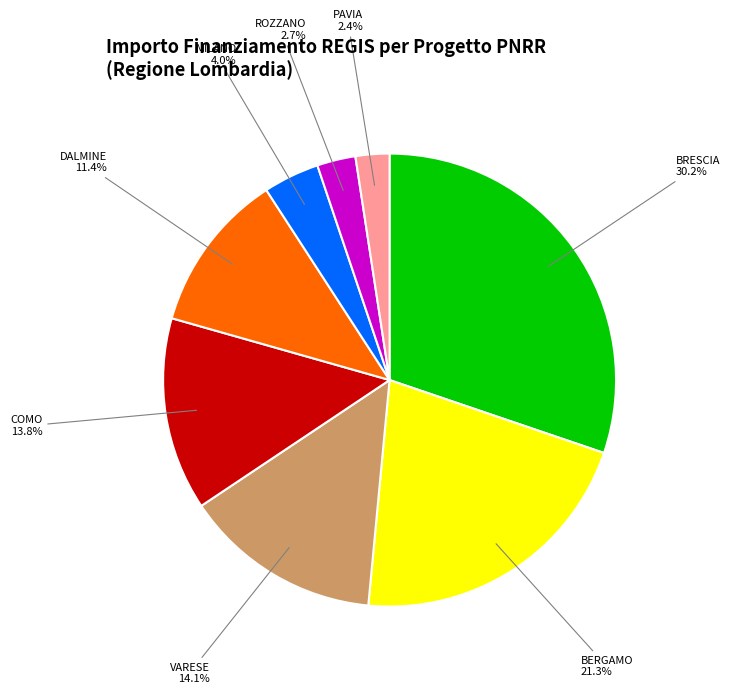

Is there a majority slice in this chart?

No